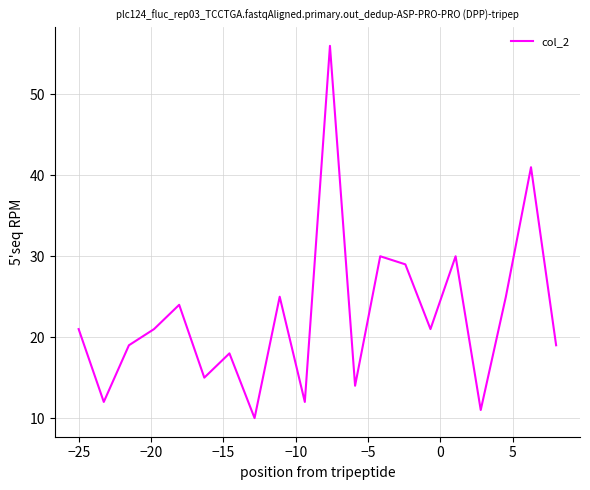

What is the minimum value shown in the chart?

10